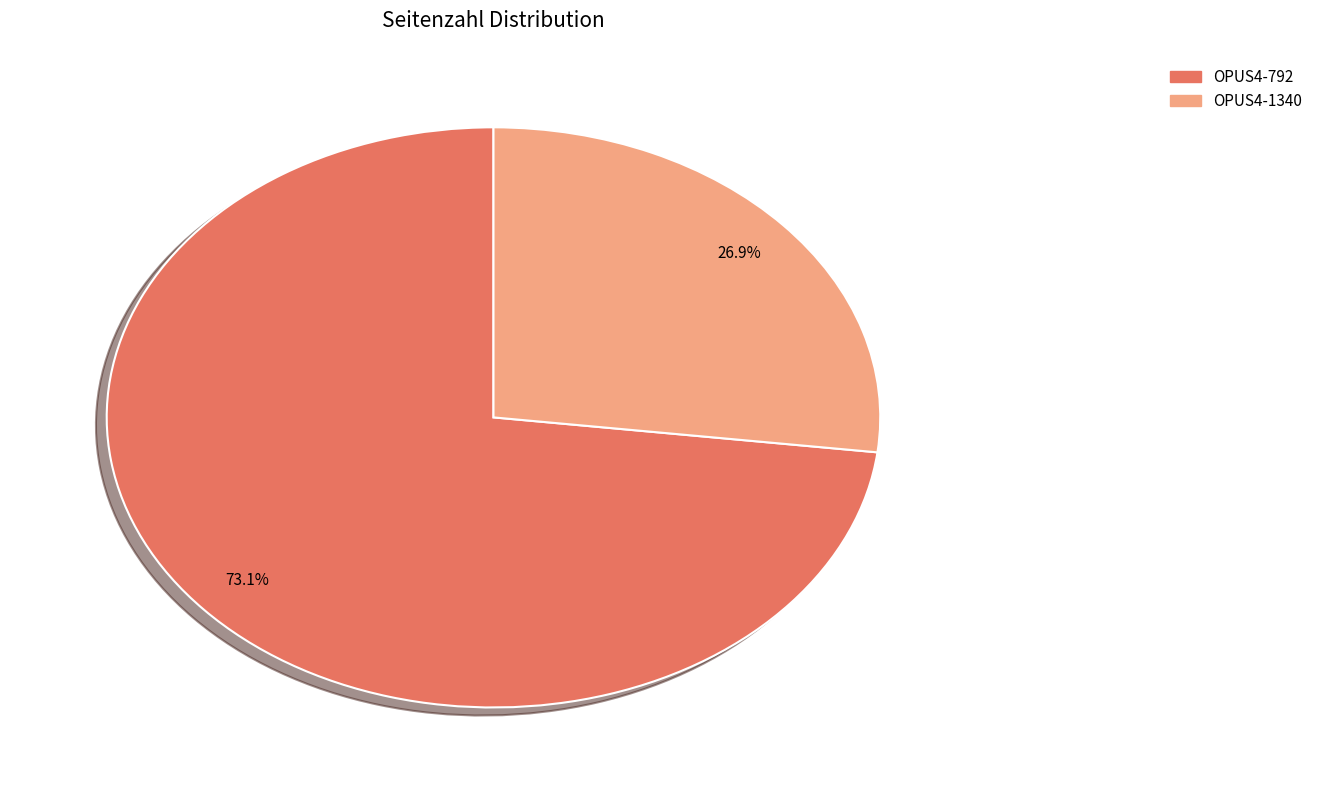

Which slice is the largest?

OPUS4-792